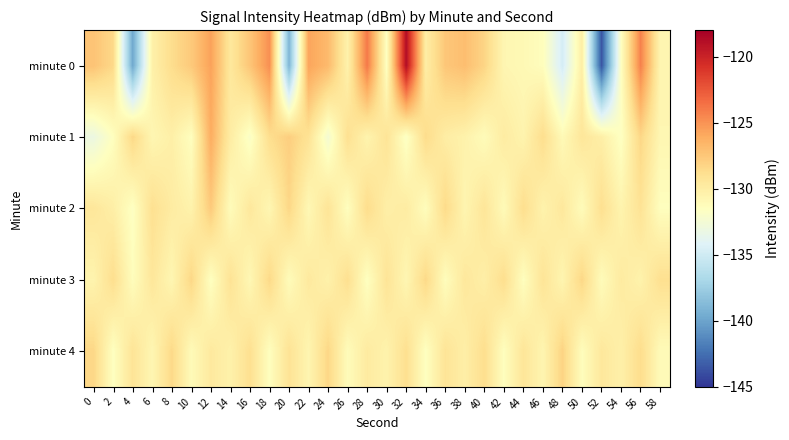

Which category has the lowest value across all series?

52